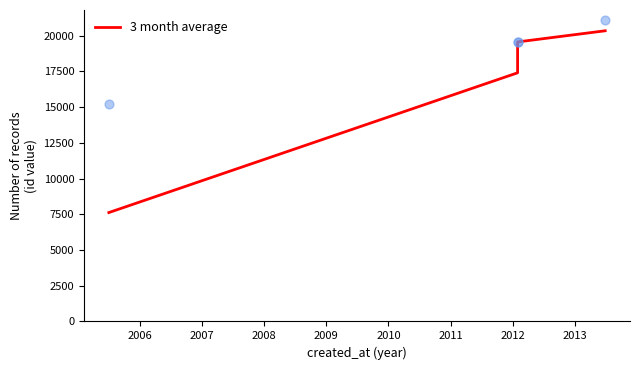

Approximately how many times larger is the value at 2006 compared to 2007?

0.9